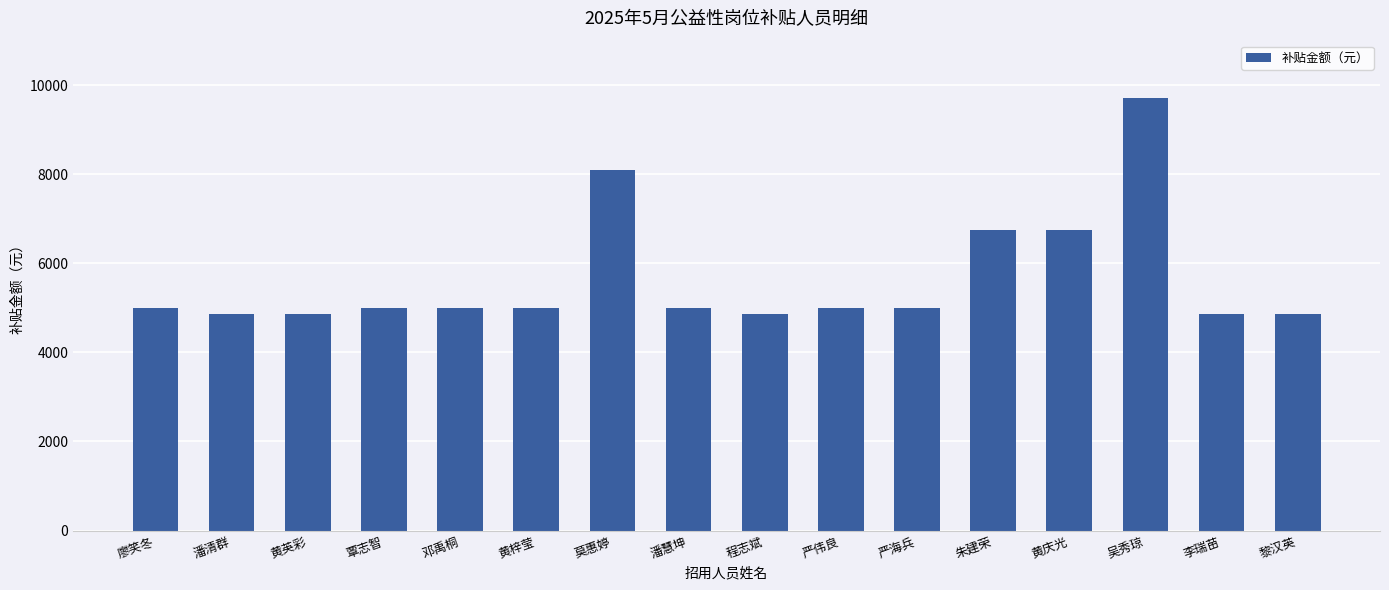

What is the maximum value shown in the chart?

9720